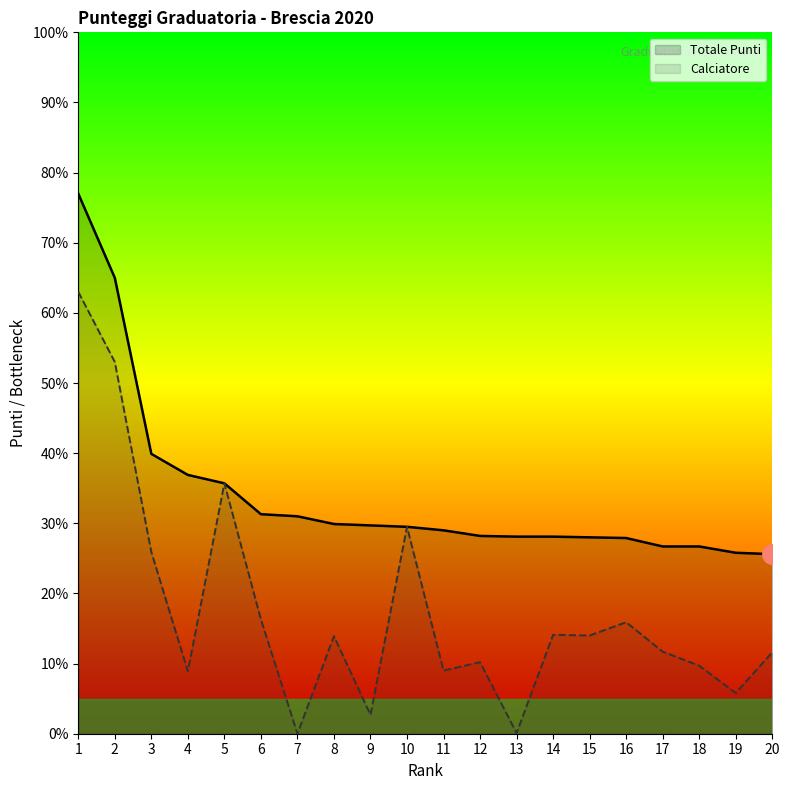

Reading right to left, what are all the values shown in this chart?

Totale Punti: 20=25.6	19=25.8	18=26.7	17=26.7	16=27.9	15=28.0	14=28.1	13=28.1	12=28.2	11=29.0	10=29.5	9=29.7	8=29.9	7=31.0	6=31.3	5=35.7	4=36.9	3=39.9	2=65.0	1=77.0
Calciatore: 20=11.6	19=5.8	18=9.7	17=11.7	16=15.9	15=14.0	14=14.1	13=0.1	12=10.2	11=9.0	10=29.5	9=2.7	8=13.9	7=0.0	6=16.3	5=35.7	4=8.9	3=25.9	2=53.0	1=63.0